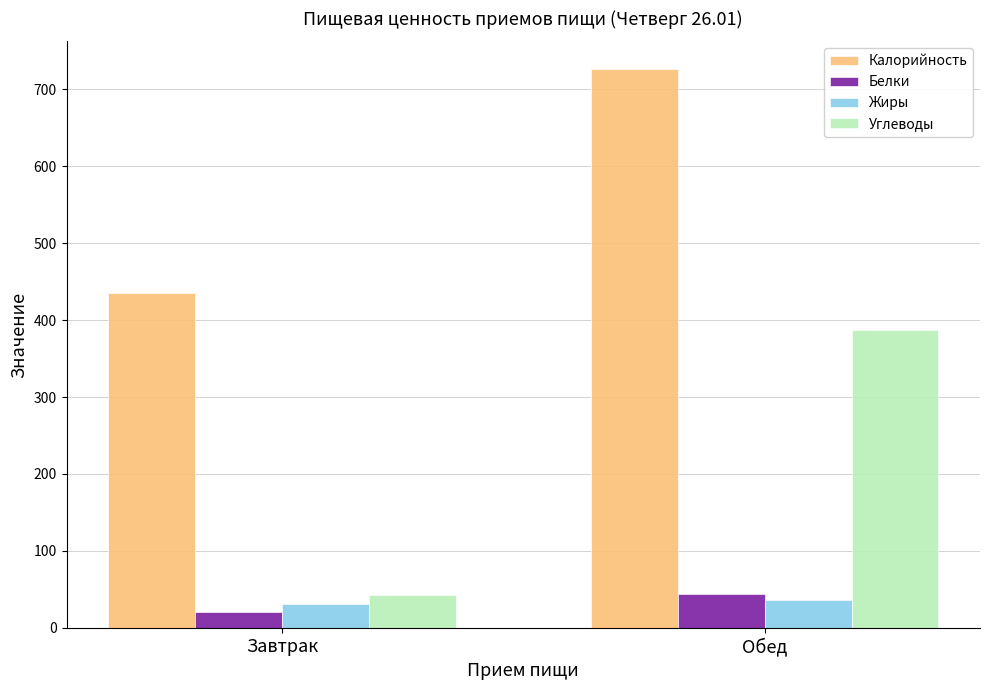

What is the difference between the Жиры values at Завтрак and Обед?

5